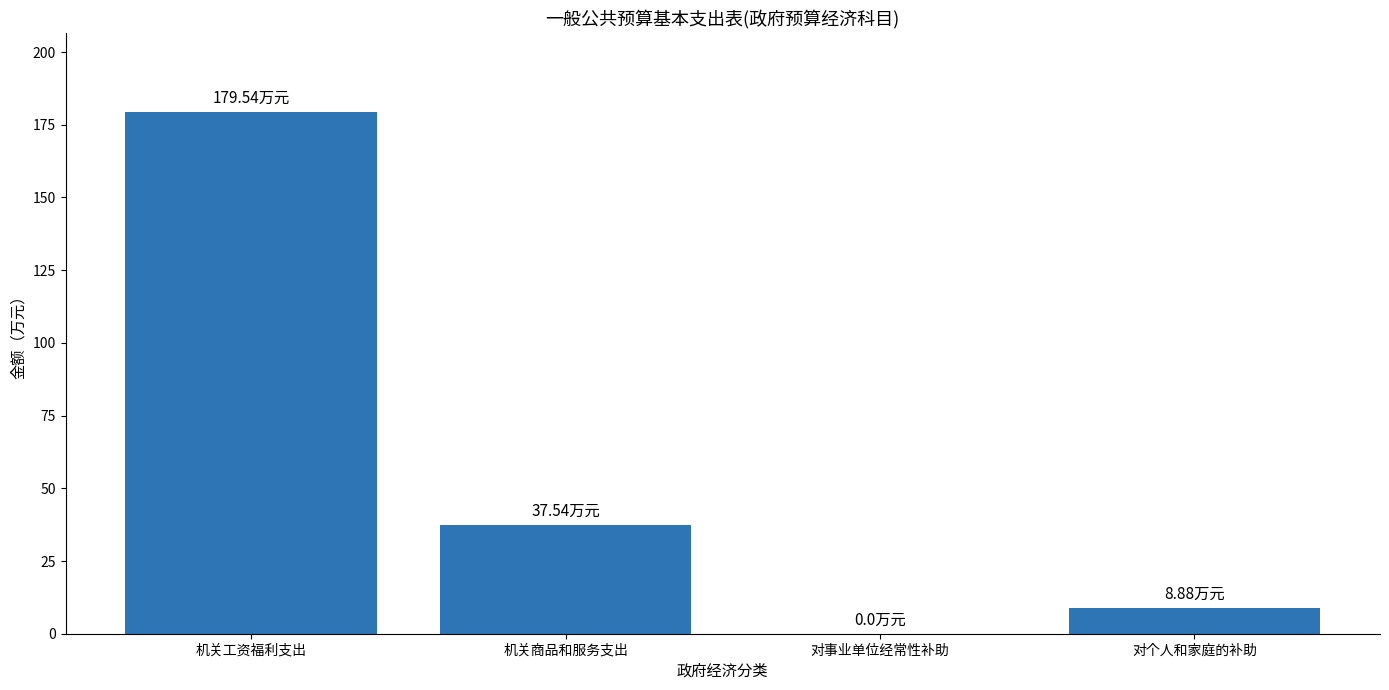

Which has a higher value, 机关工资福利支出 or 对事业单位经常性补助?

机关工资福利支出